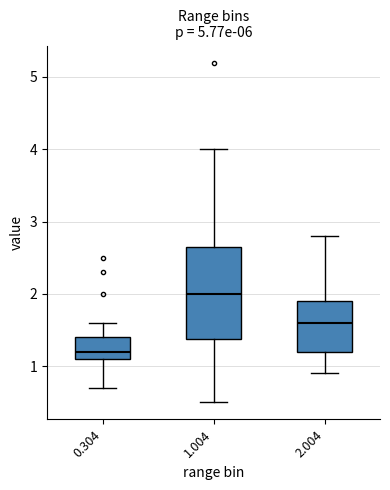

Where is the upper edge of the box at x = 2.004 on the y-axis? The values are not printed on the chart, so give them approximately, as read against the axis.

1.9